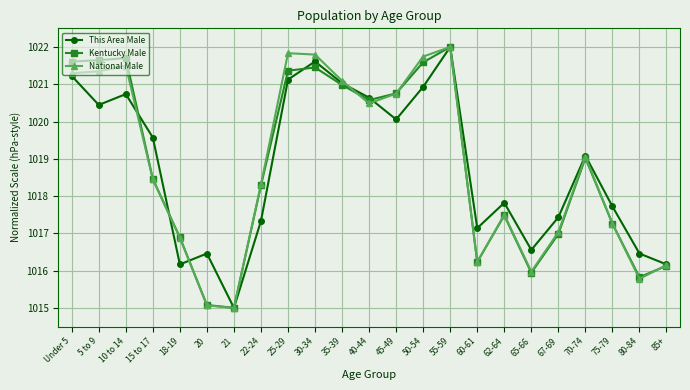

In This Area Male, how many points are higher than both neighbors (excluding endpoints)?

6